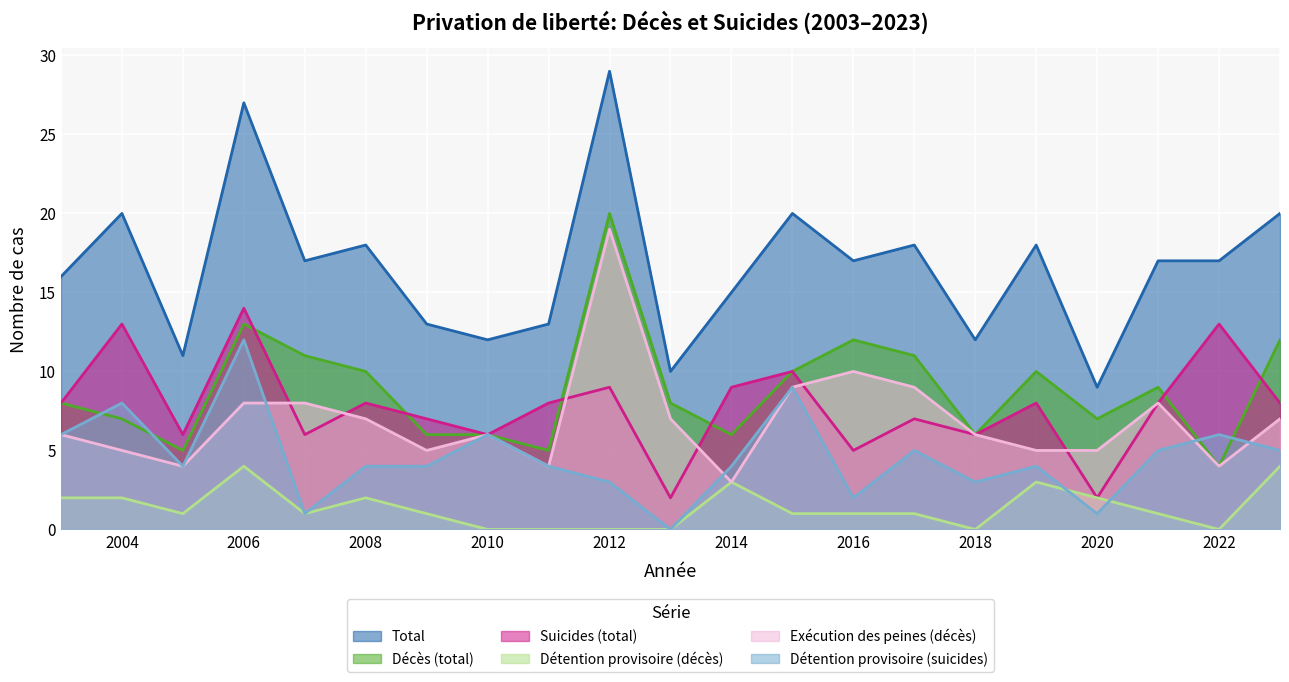

What is the difference between the maximum and minimum values in the Total series?

20